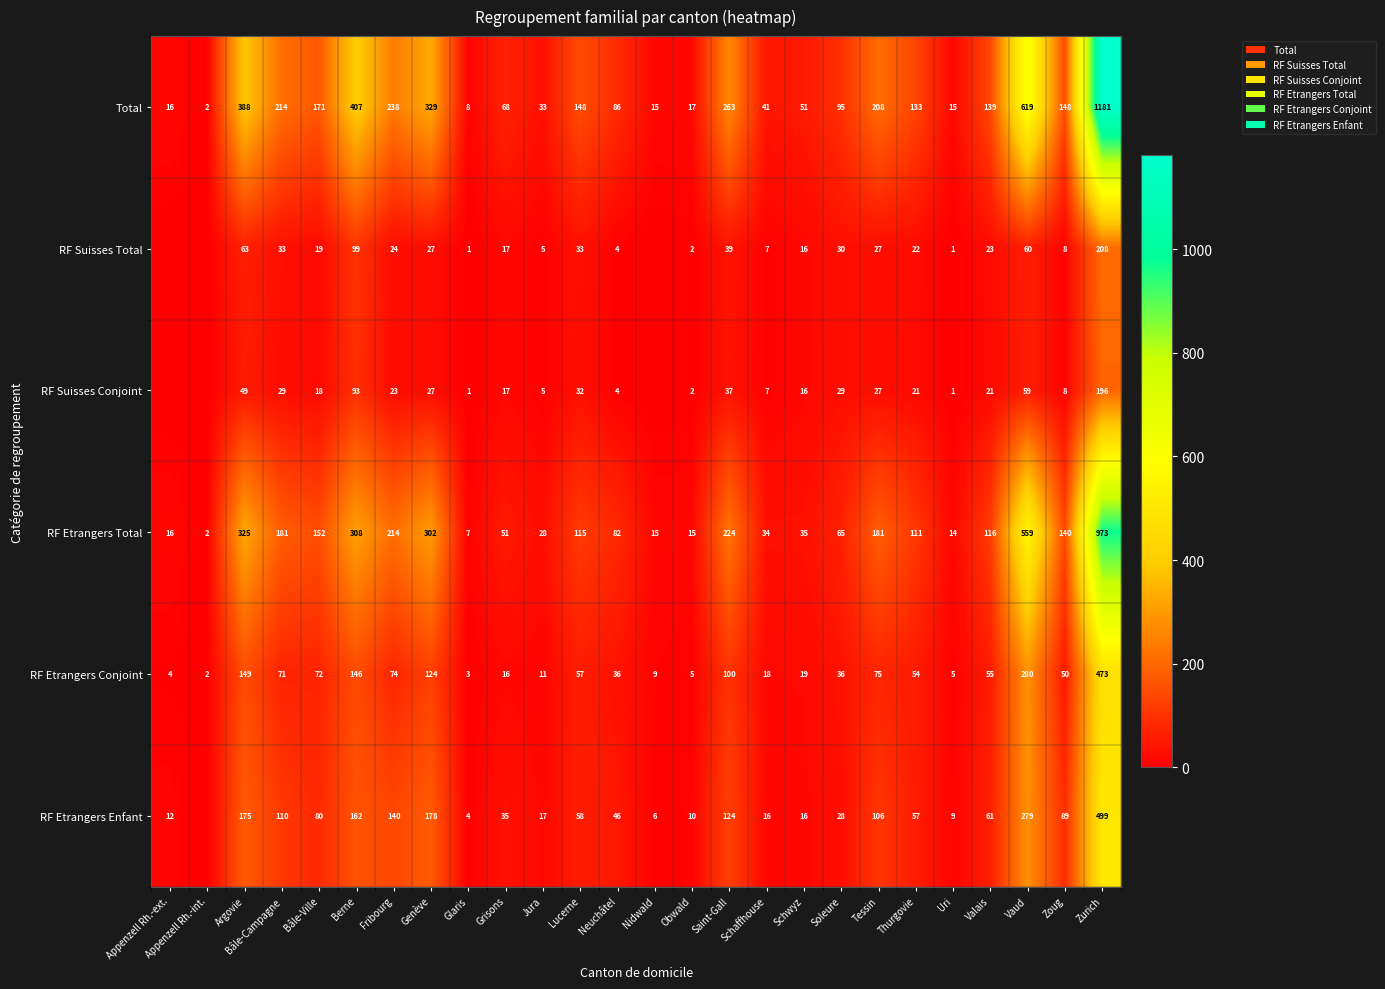

Which category has the highest value in the RF Etrangers Conjoint series?

Zurich